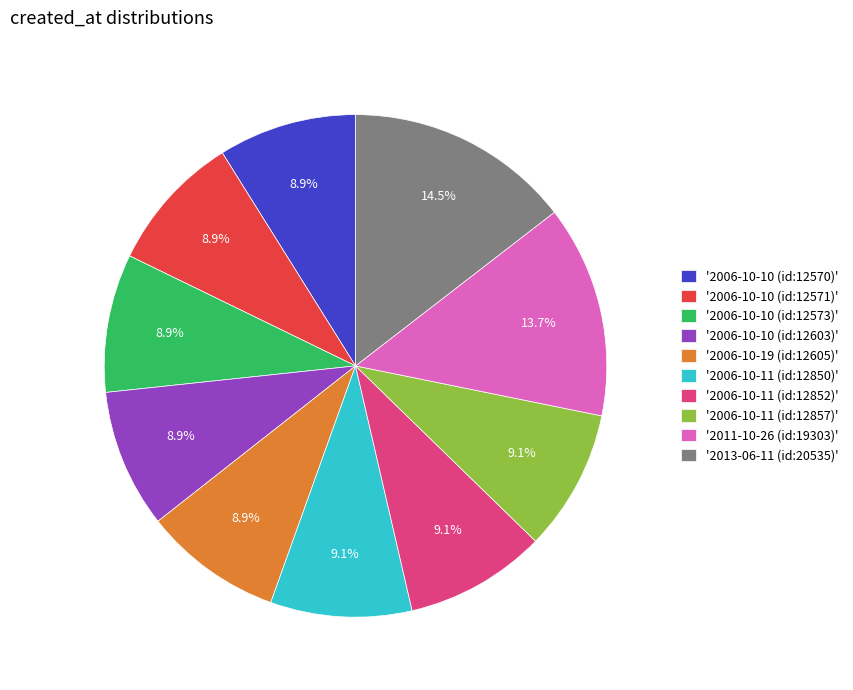

Which slice is the largest?

'2013-06-11 (id:20535)'